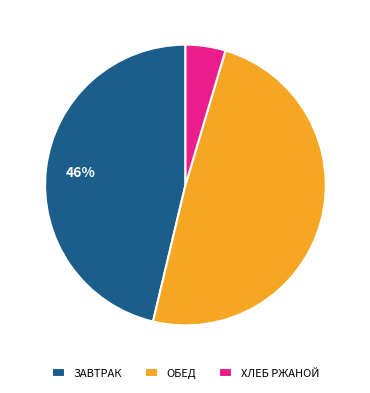

Does ЗАВТРАК represent more than half of the total?

No